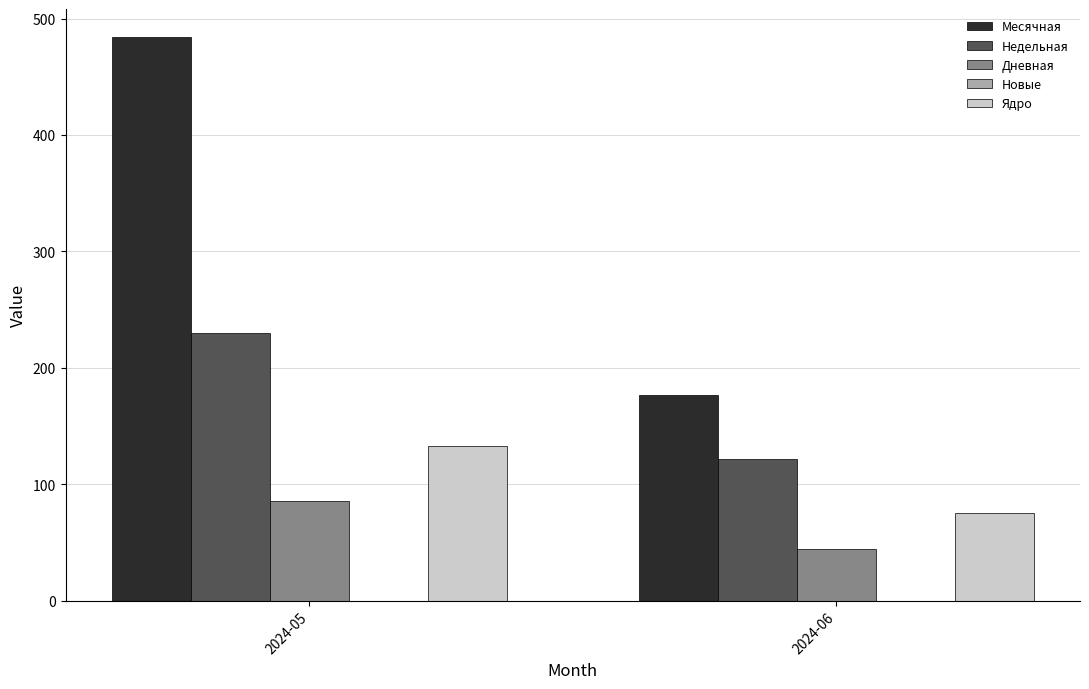

At which label does Недельная reach its minimum?

2024-06